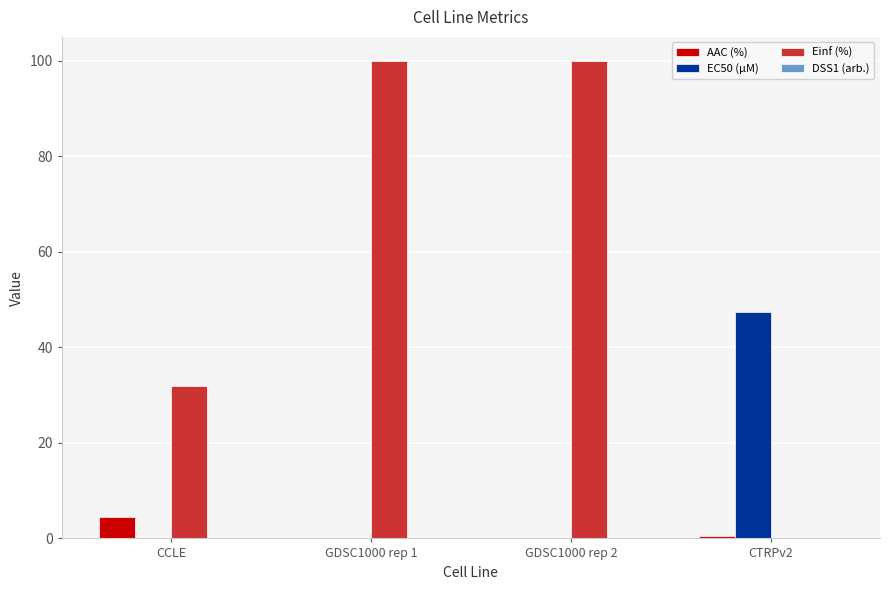

How many groups of bars are there?

4